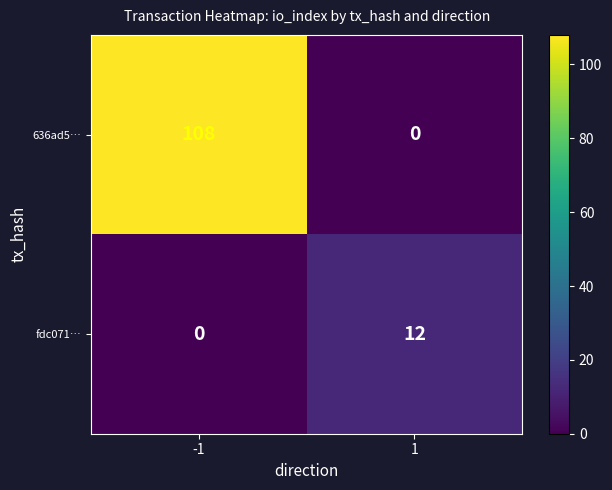

Is the value of fdc071… at 1 greater than the value of 636ad5… at 1?

Yes